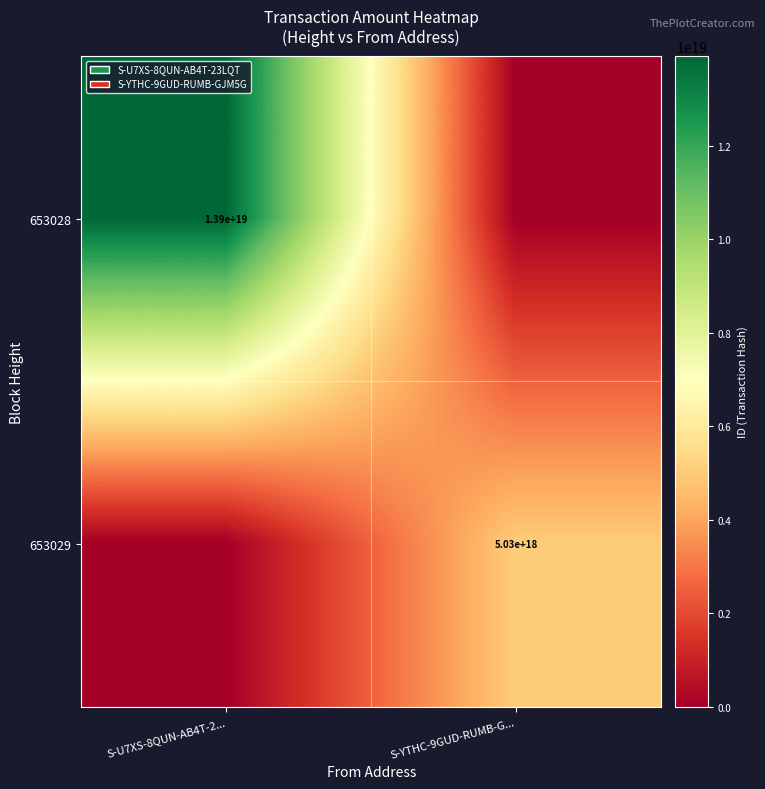

Which category has the lowest value across all series?

S-YTHC-9GUD-RUMB-G...